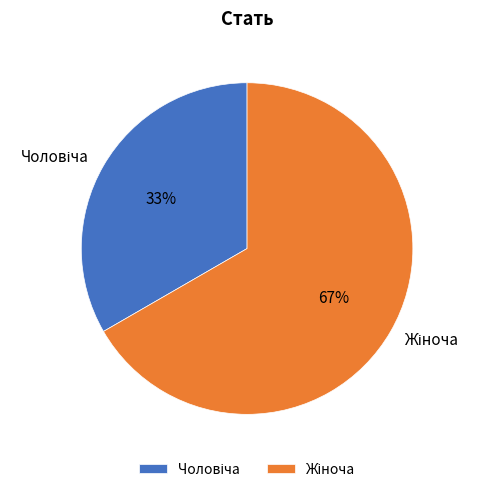

Is there any slice that represents more than half of the pie?

Yes